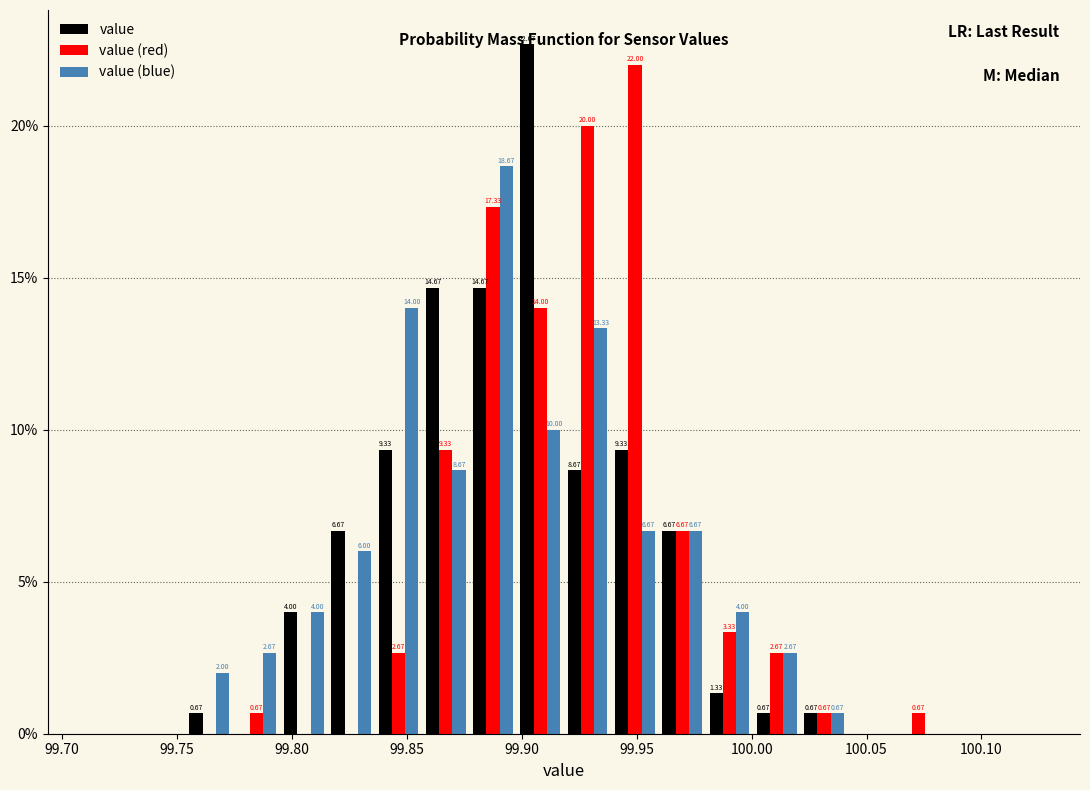

In the value (red) series, which range on the x-axis has the tallest bar?

99.940 to 99.960